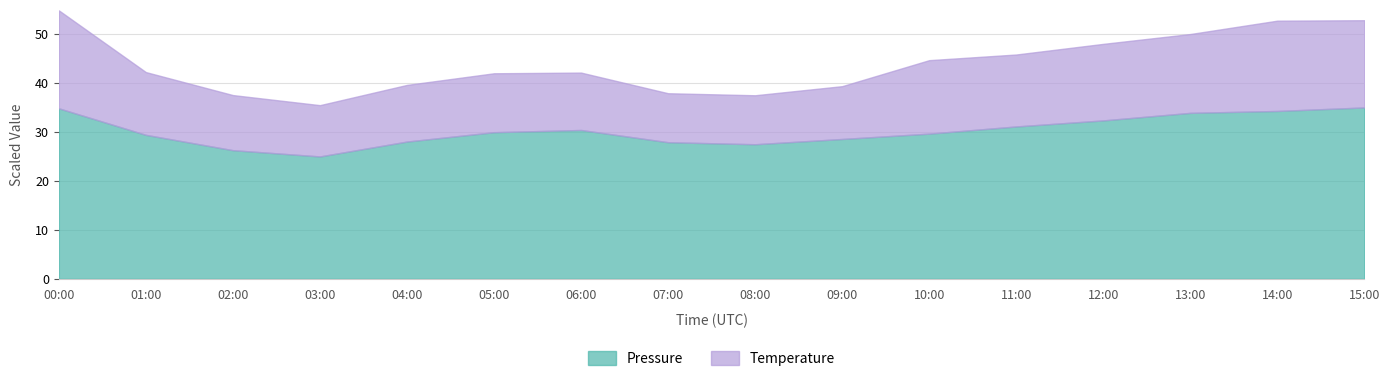

What is the total value across all series at 01:00?

42.2